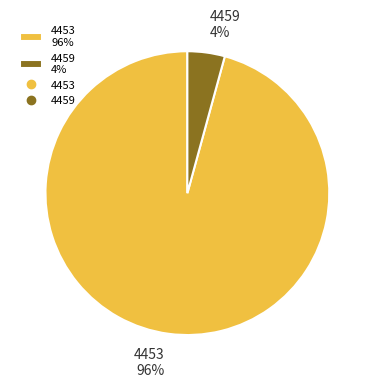

Does 4453 account for over 50% of the chart?

Yes